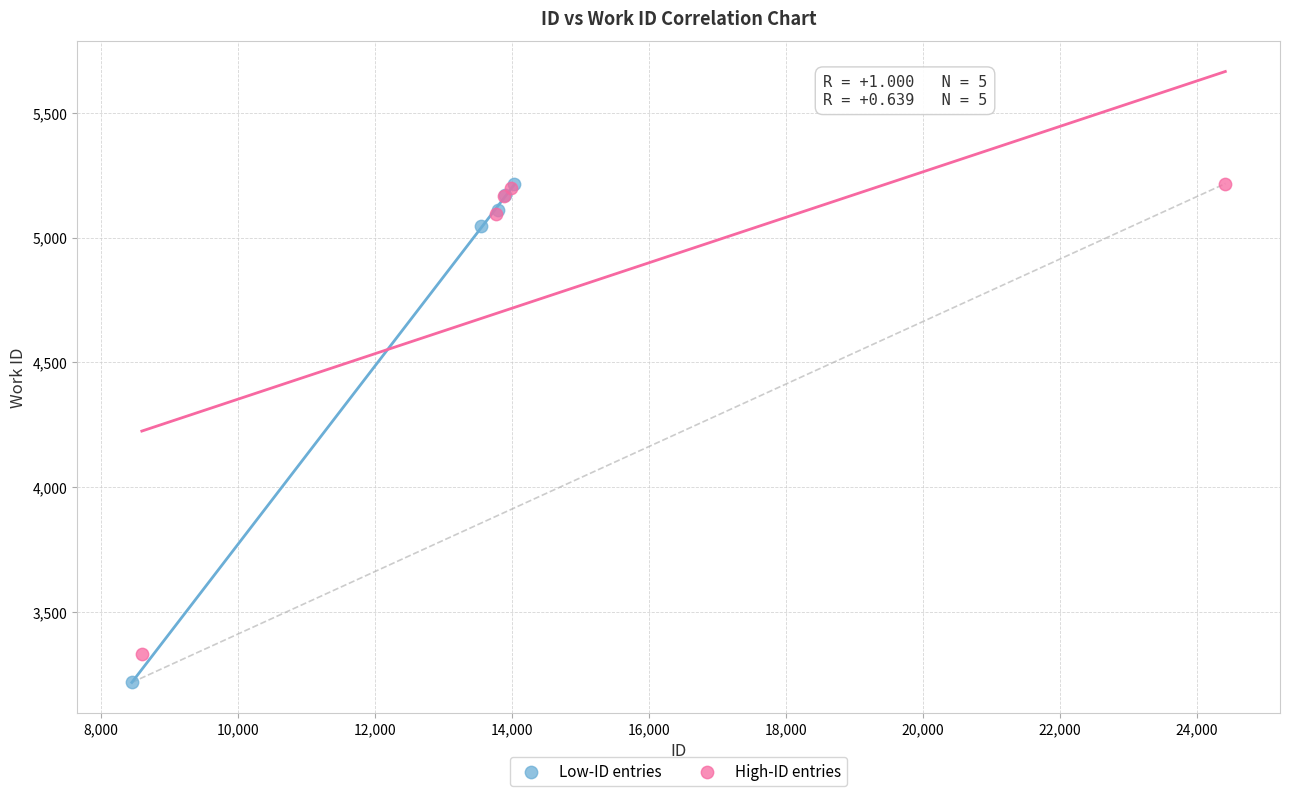

Which series has the largest Y range (max minus min)?

Low-ID entries